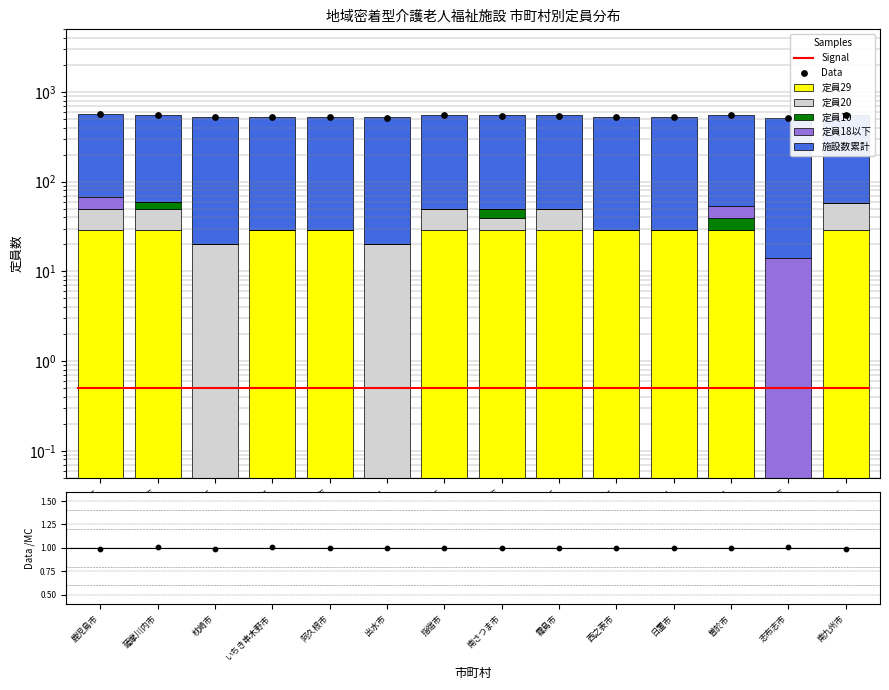

Which series reaches the minimum Y coordinate?

定員29